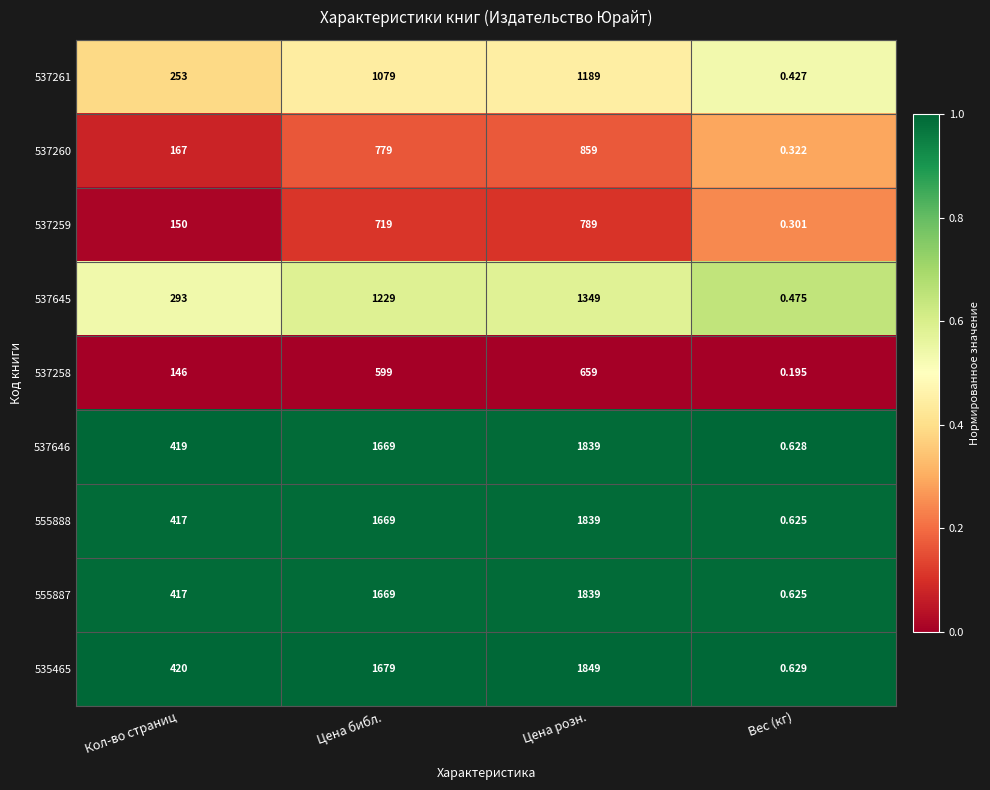

At which label is 535465 closest to 924?

Кол-во страниц